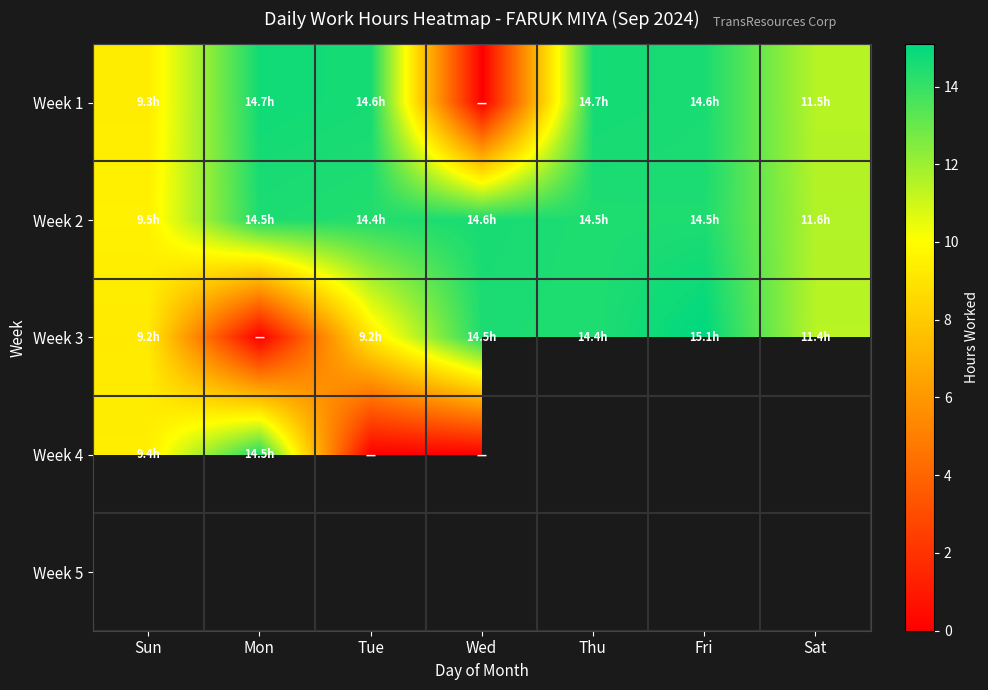

How many values in the Week 4 series are below 14?

3